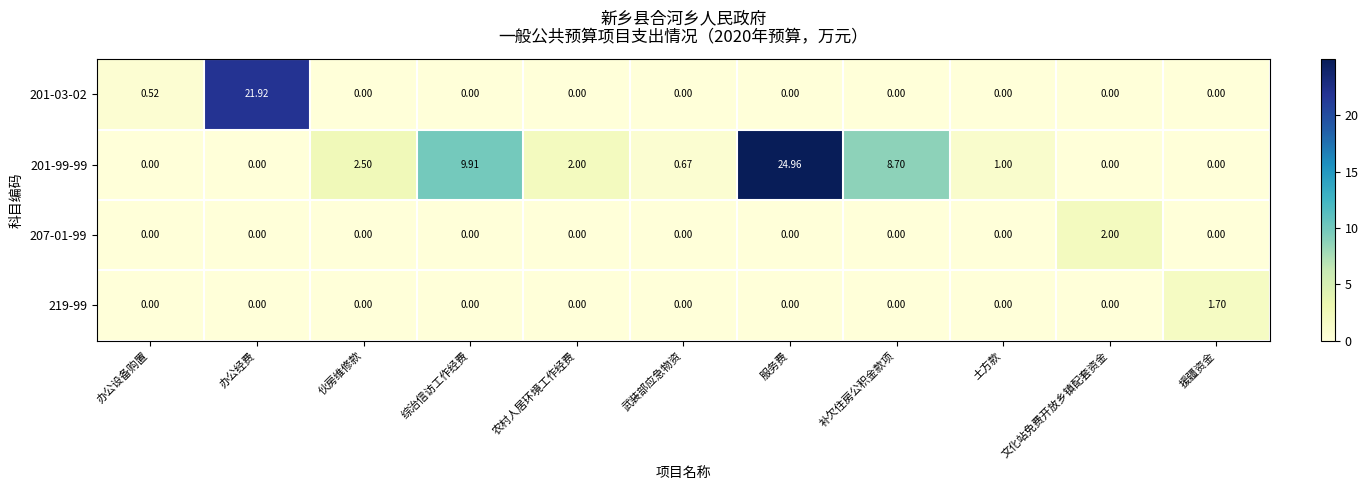

At which label does 201-03-02 reach its peak?

办公经费